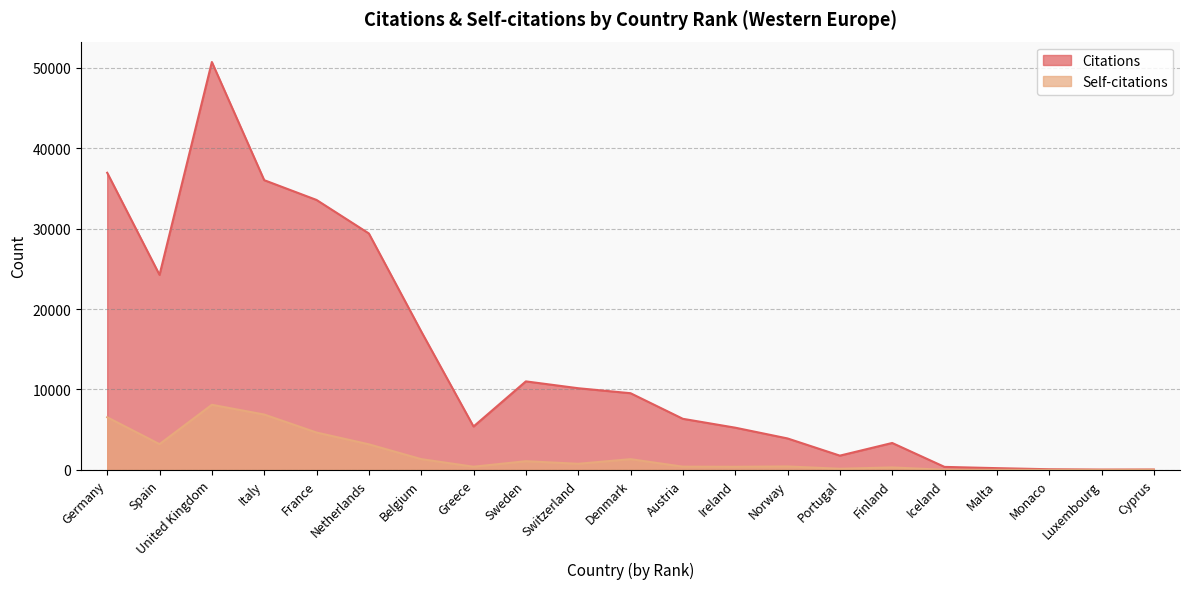

Which series changed the most between France and Portugal?

Citations